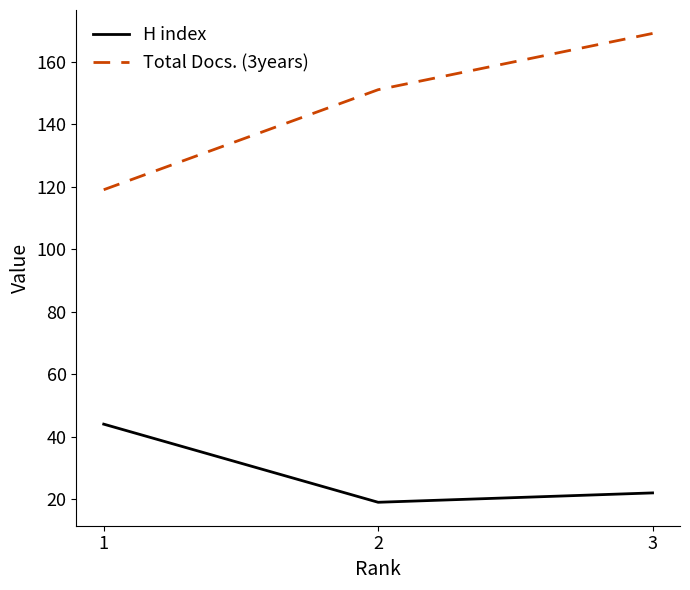

What are all the series names shown in the legend?

H index, Total Docs. (3years)